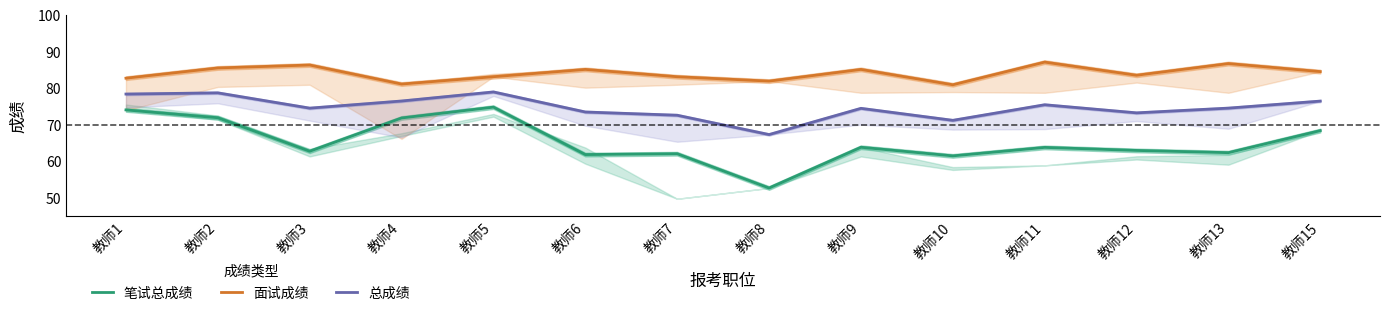

What is the minimum value shown in the chart?

52.8